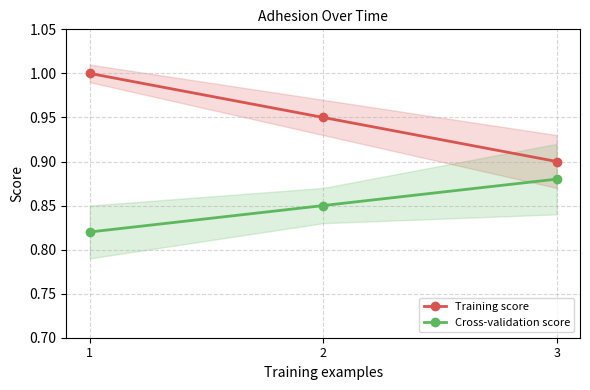

Reading left to right, what are all the values shown in this chart?

Training score: 1=1.0	2=0.9	3=0.9
Cross-validation score: 1=0.8	2=0.8	3=0.9